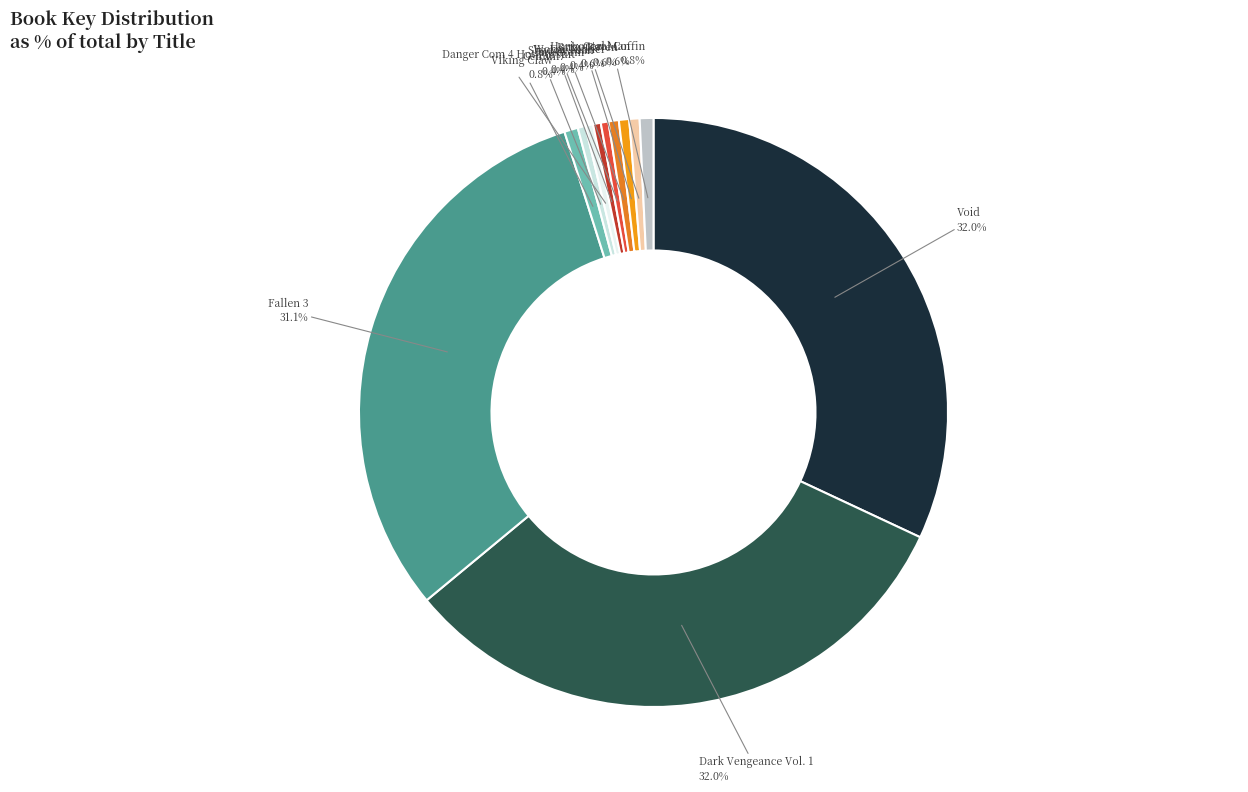

Is the sum of Horizontal Man and Danger Com 4 Hot Pursuit greater than half?

No